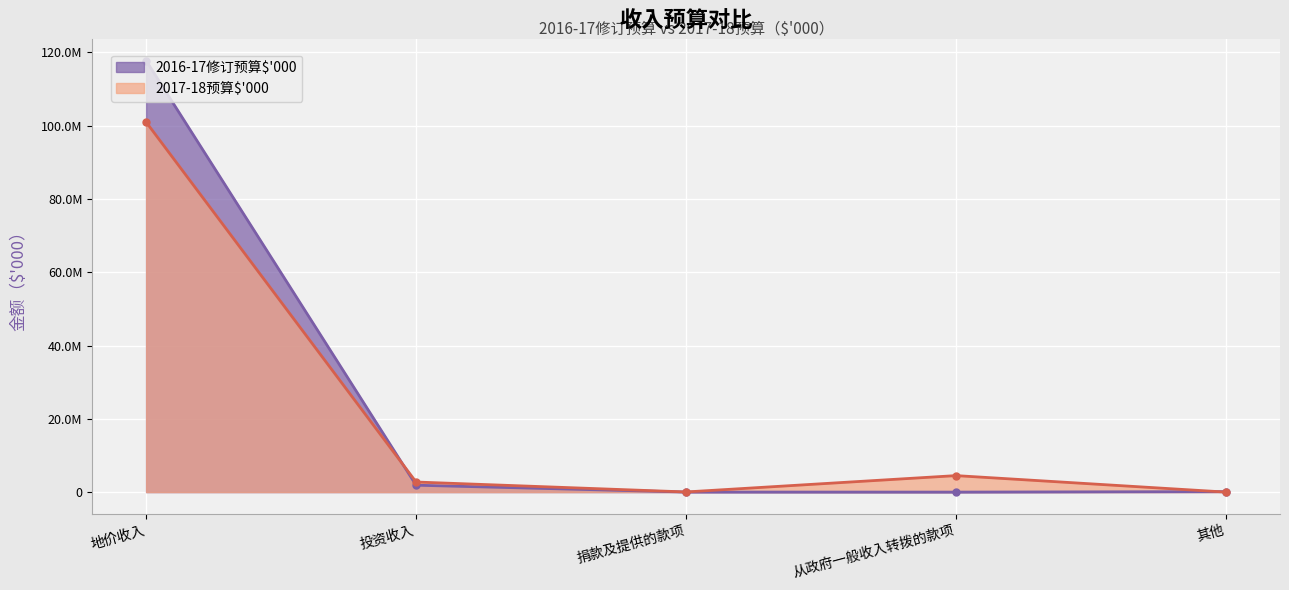

What position from the right is 从政府一般收入转拨的款项?

2